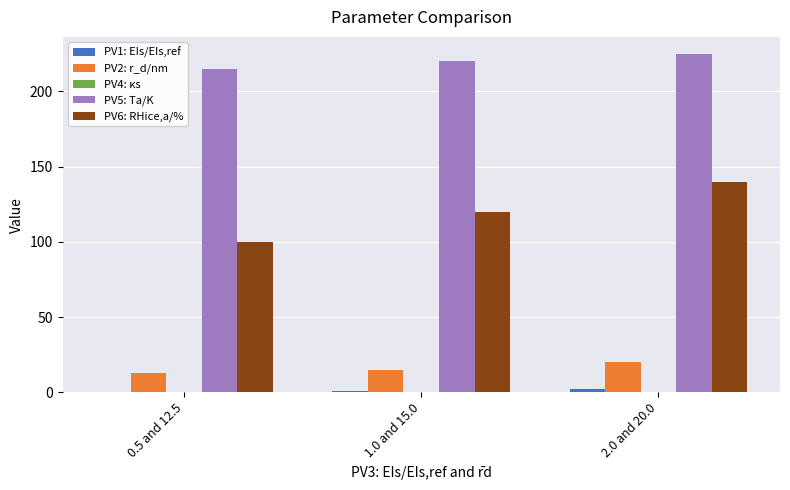

Which series has the largest range (max minus min)?

PV6: RHice,a/%